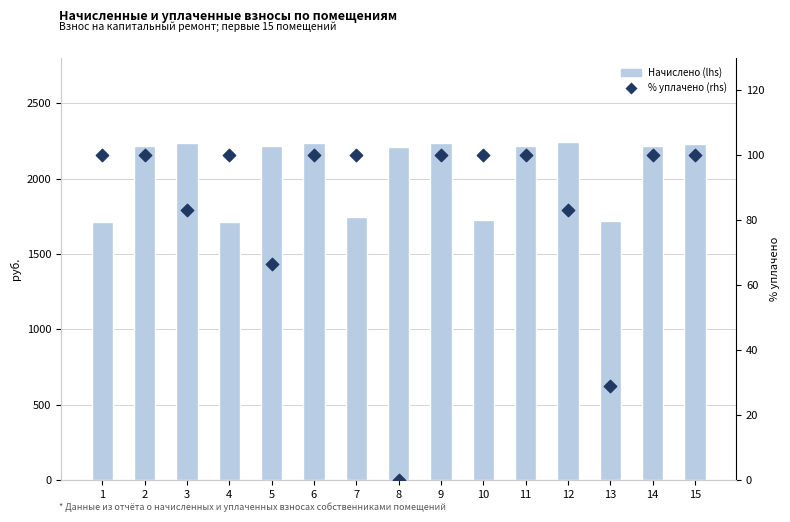

What are all the series names shown in the legend?

начислено, % уплачено